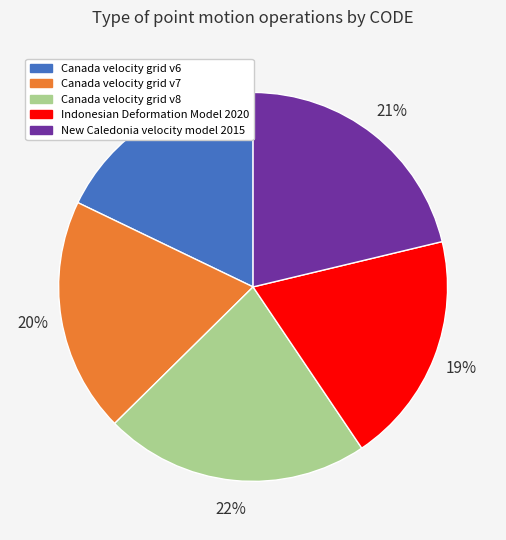

Combined, do New Caledonia velocity model 2015 and Canada velocity grid v6 account for over 50%?

No